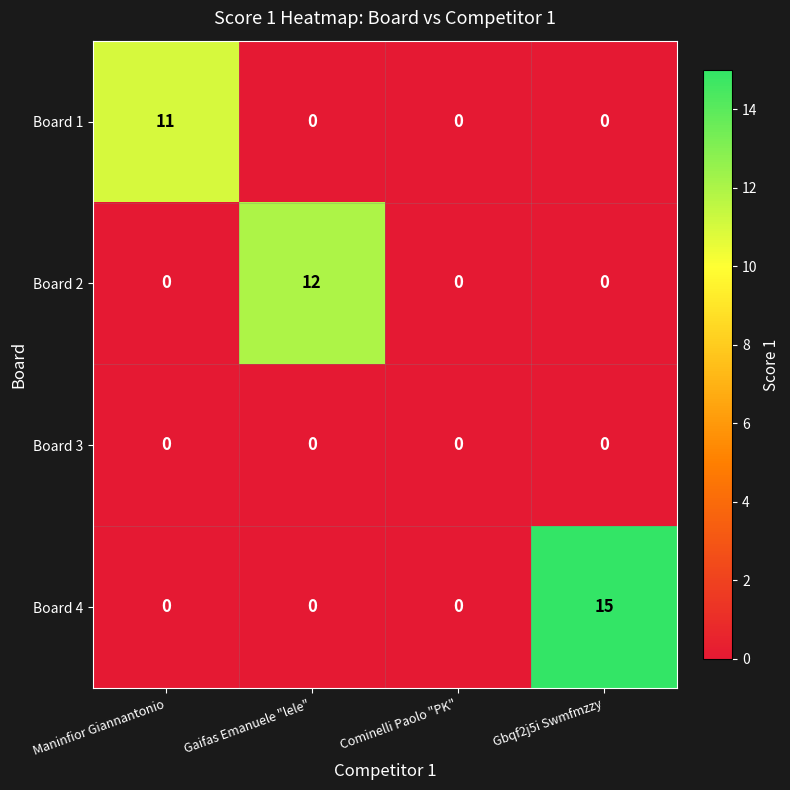

Is it true that Board 2 equals -6 at Cominelli Paolo "PK"?

False